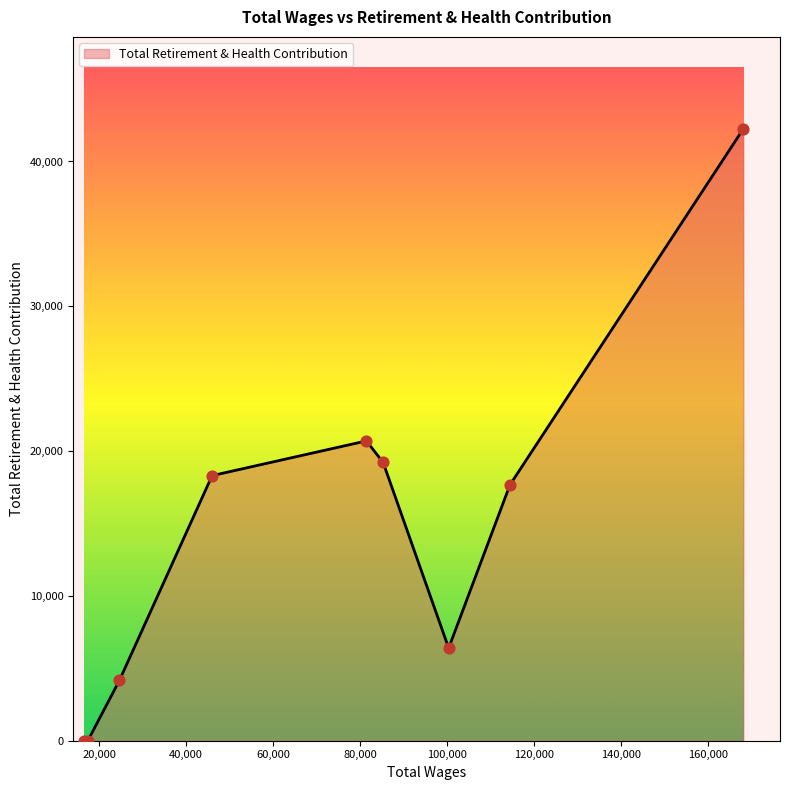

What is the maximum value shown in the chart?

42265